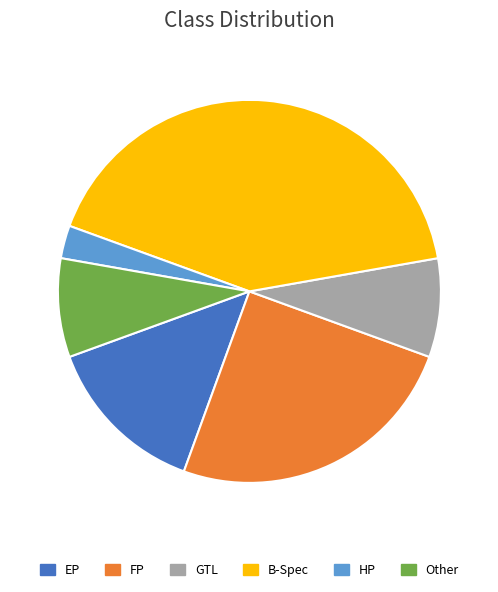

Between HP and EP, which is larger?

EP